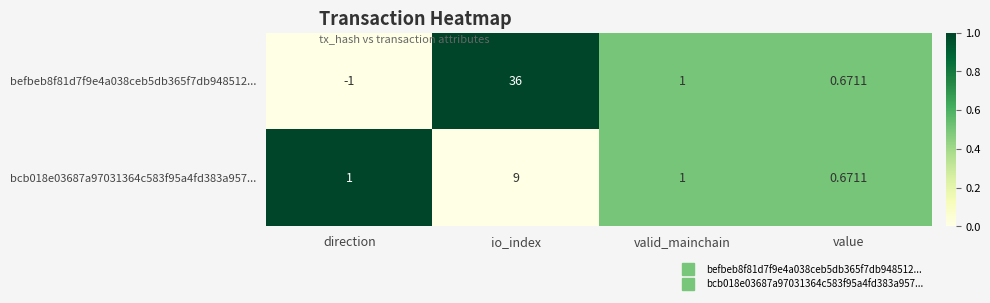

Which category has the lowest value across all series?

direction